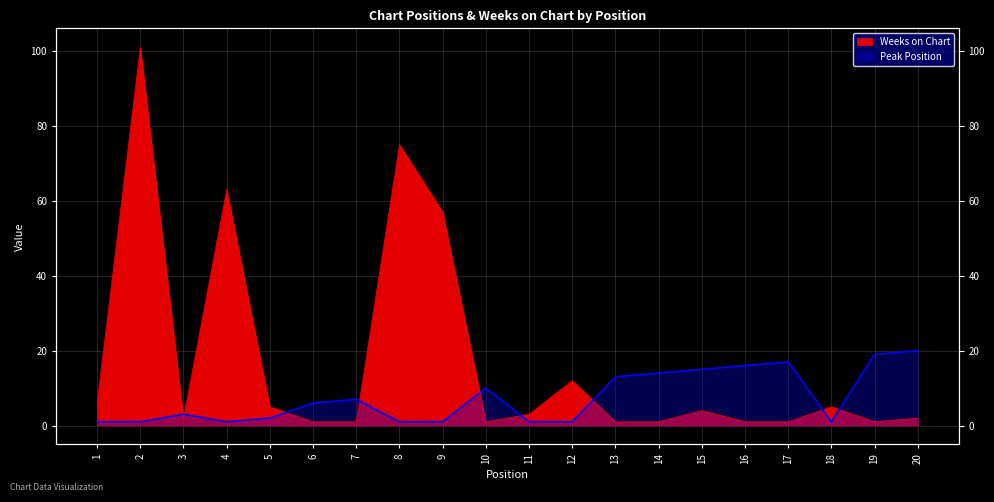

At which label does Peak Position reach its minimum?

1